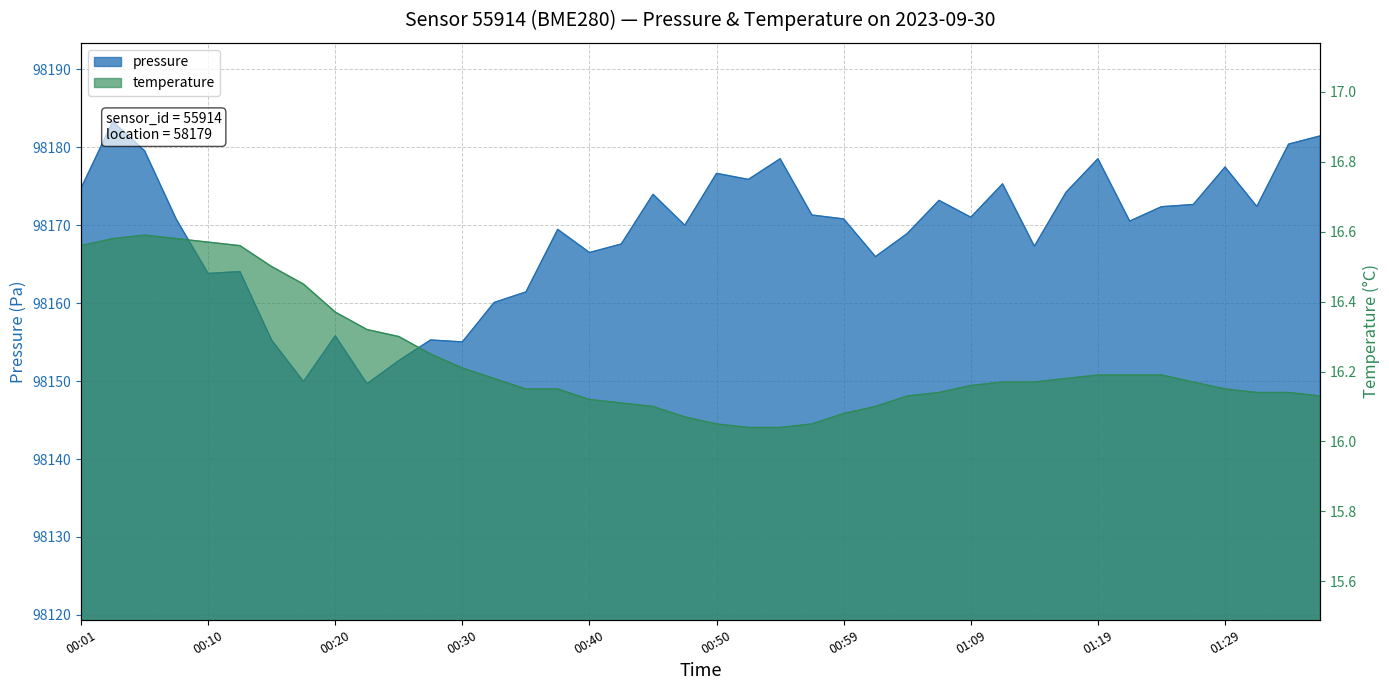

What is the difference between the highest and lowest values at 01:36?

98165.3